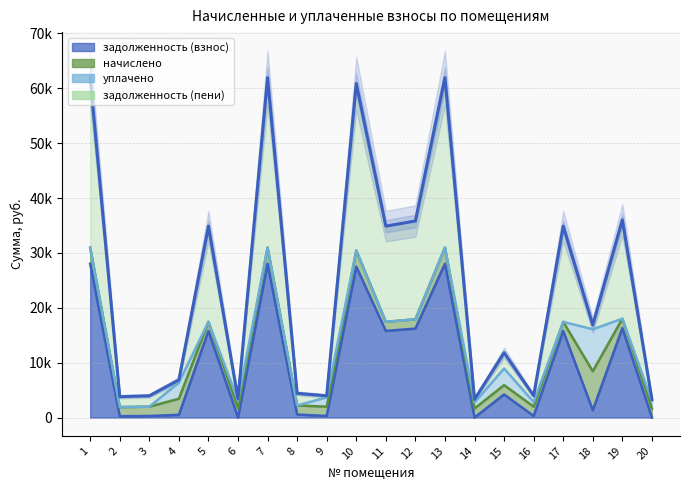

Is it true that задолженность (пени) equals 29436.3 at 17?

False